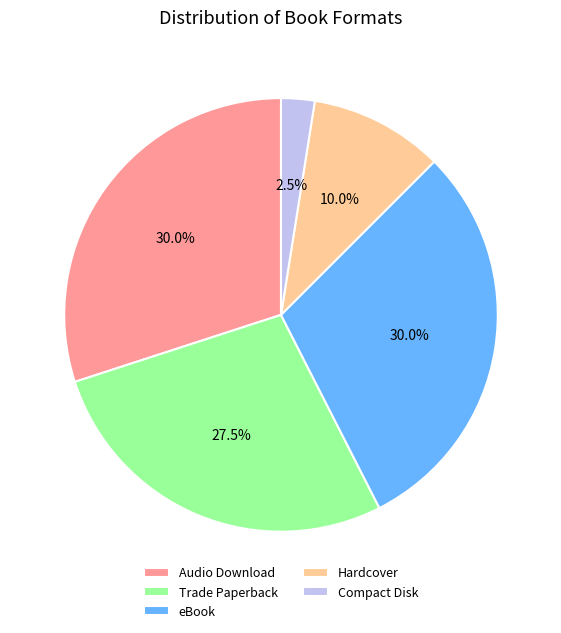

What is the total percentage of eBook and Compact Disk?

32.5%